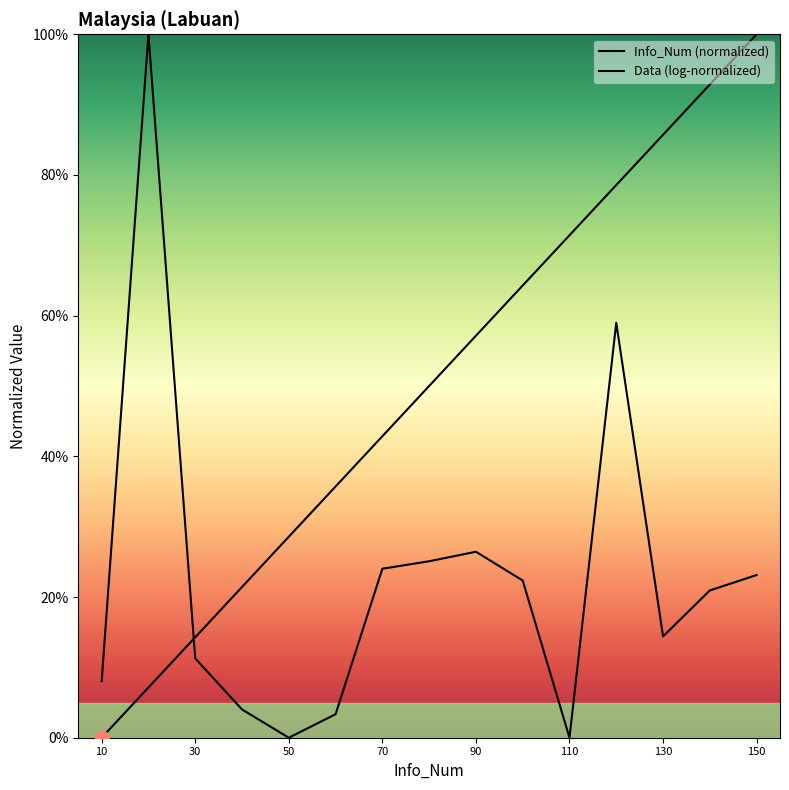

How many categories are shown in the chart?

15